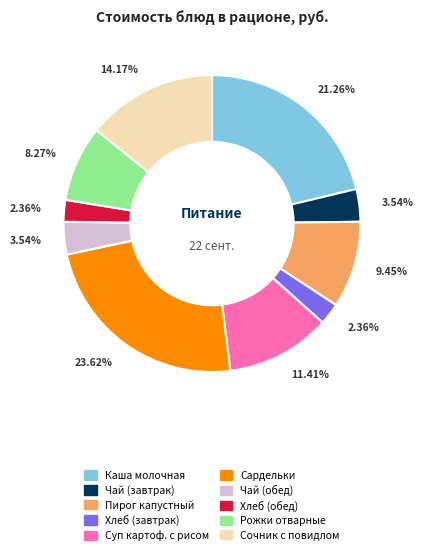

Which has a higher value, Пирог капустный or Каша молочная?

Каша молочная